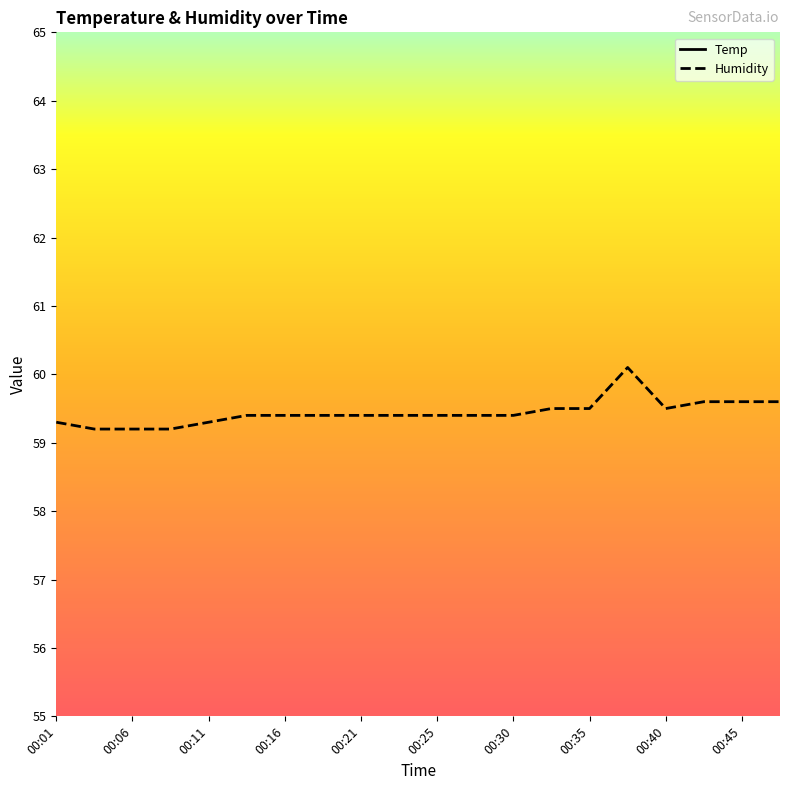

Count the number of data series in this chart.

2